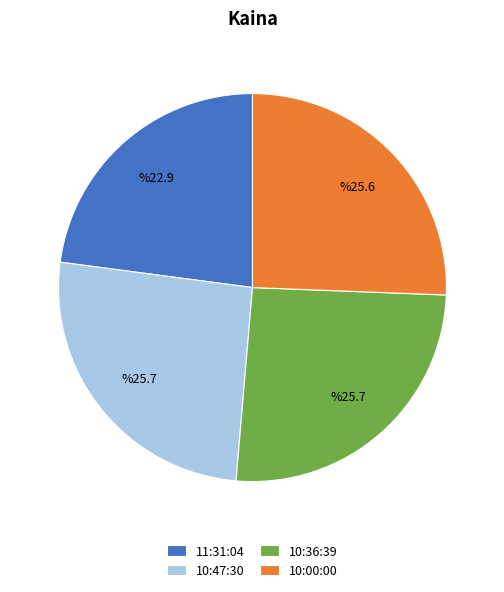

The 11:31:04 slice represents 23% of the pie. True or false?

True